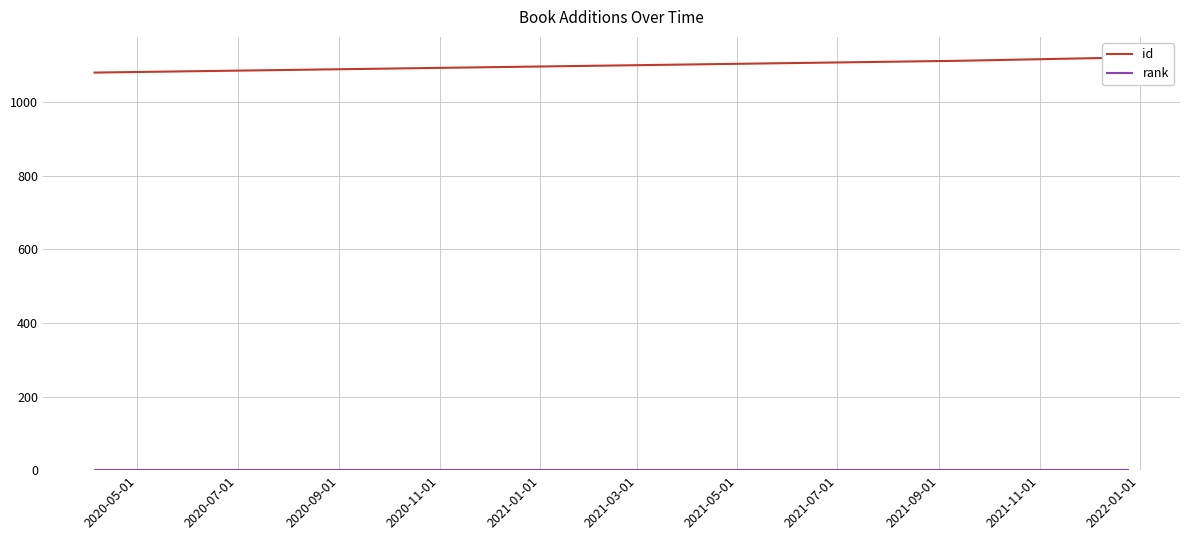

How many data points in id are above 1113?

1